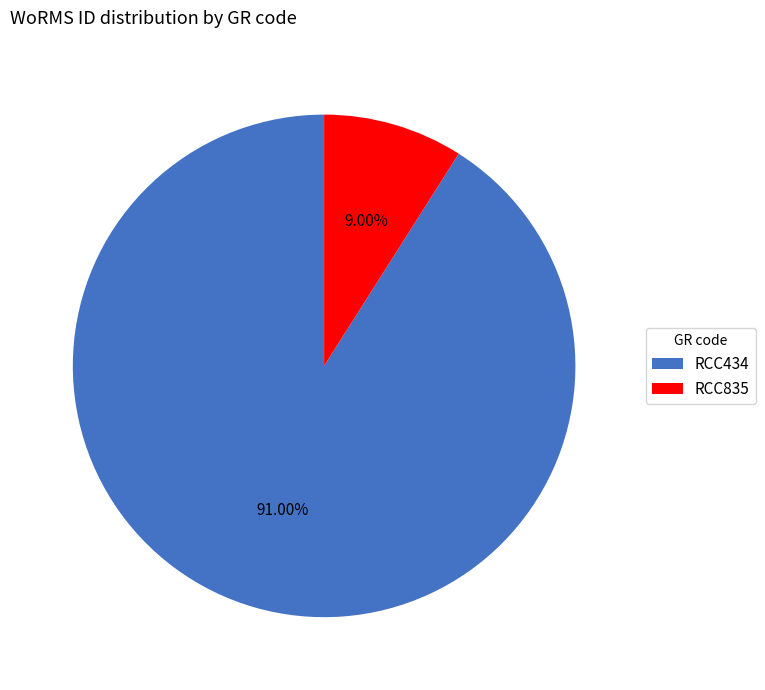

Which has a higher value, RCC434 or RCC835?

RCC434